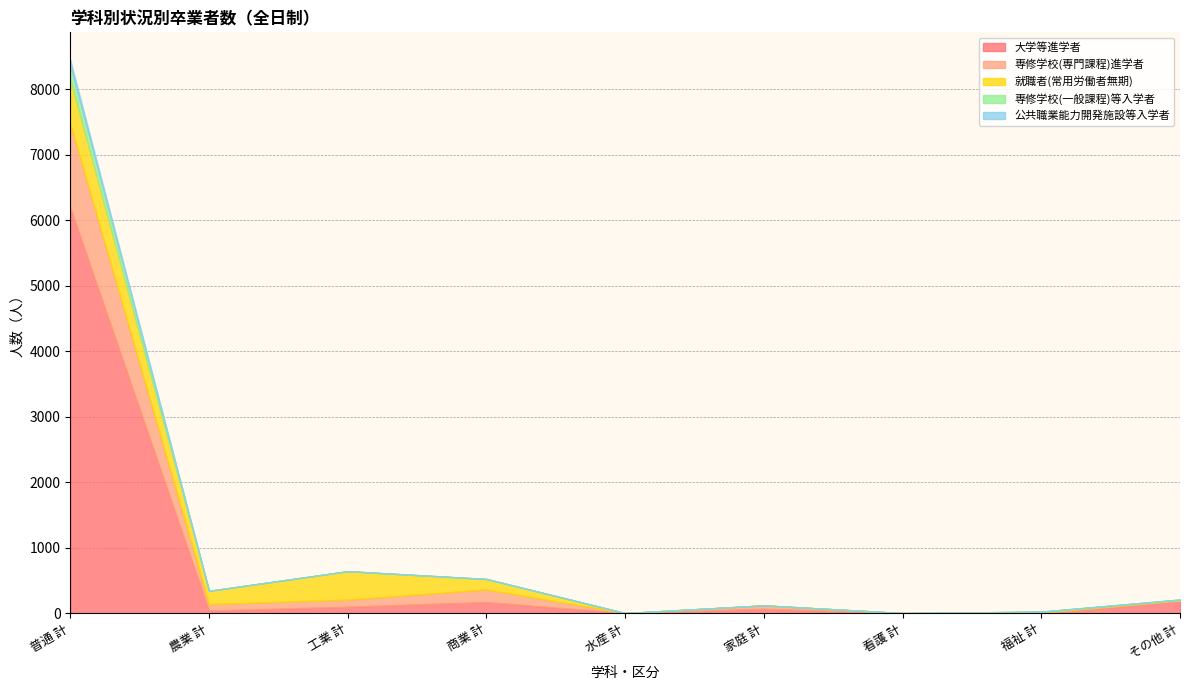

Which label corresponds to the largest value in the chart?

普通 計